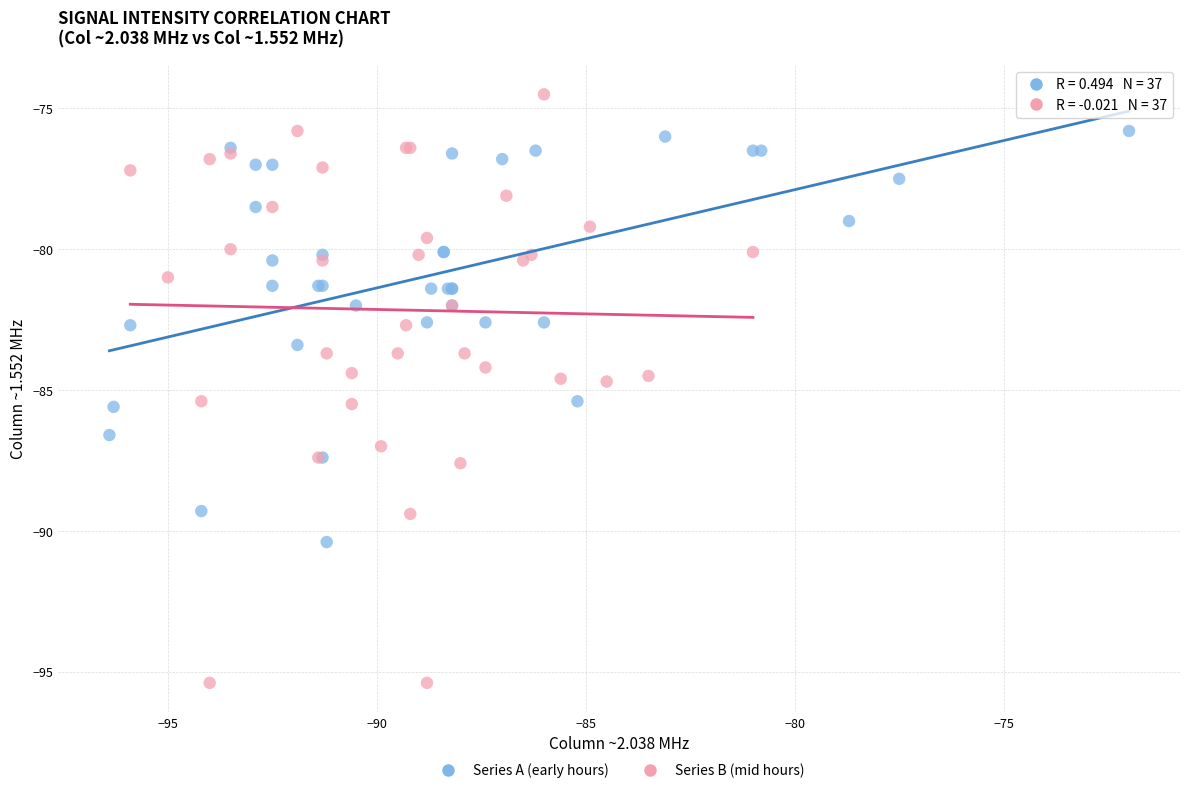

Which series has the widest spread of Y values?

Series B (mid hours)